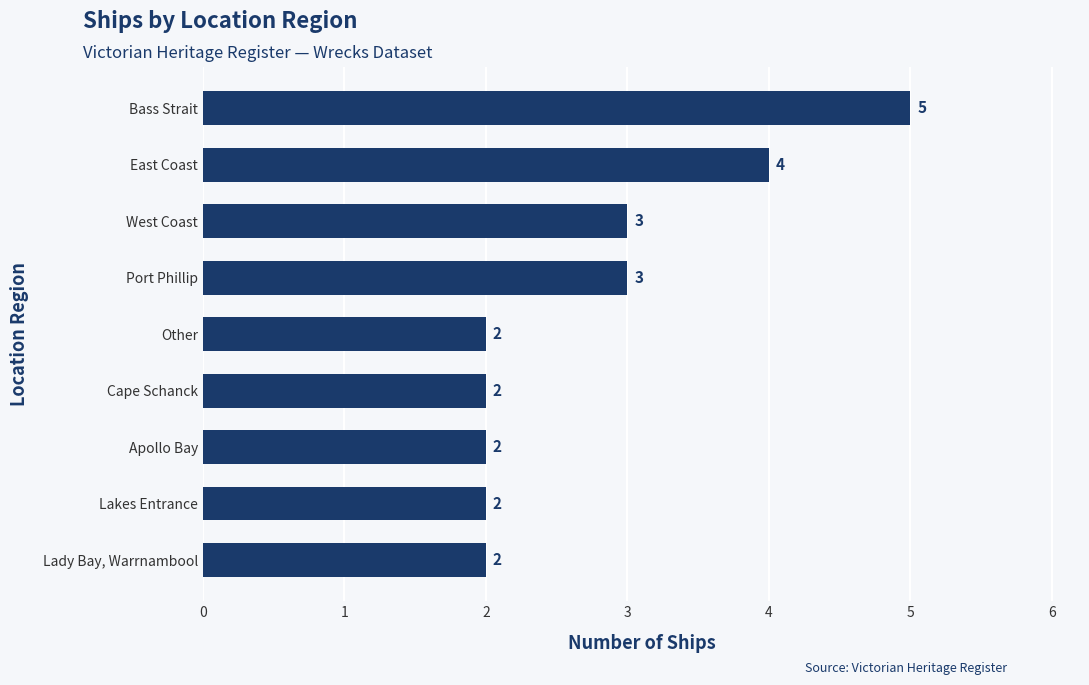

How many values are between 2 and 3?

7